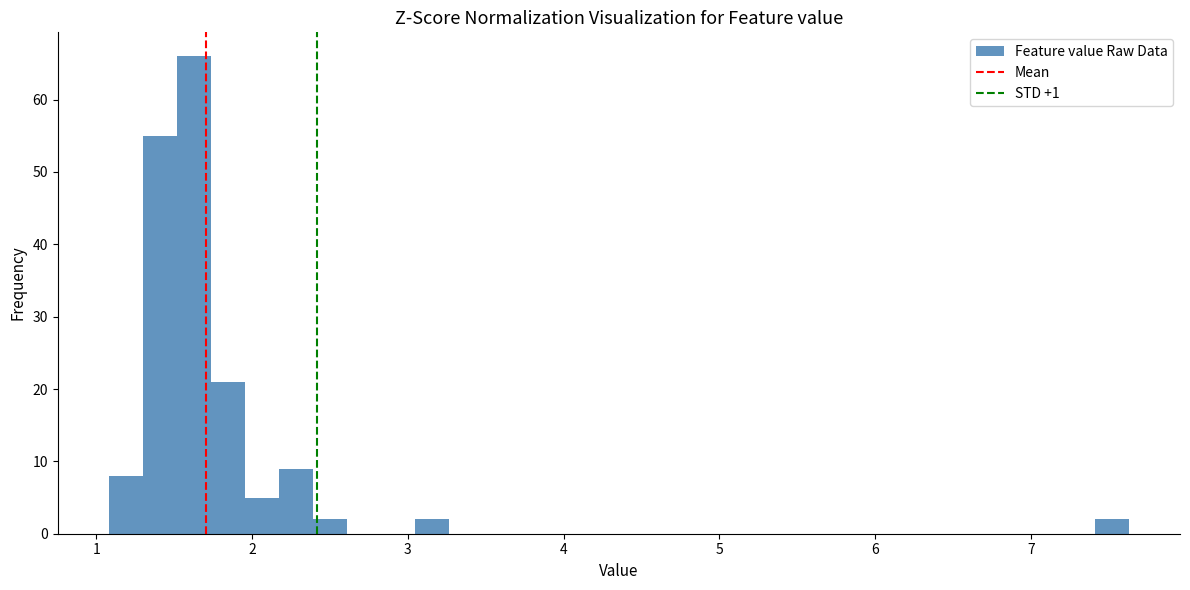

Read against the x-axis, roughly where is the centre of the tallest bar?

1.6